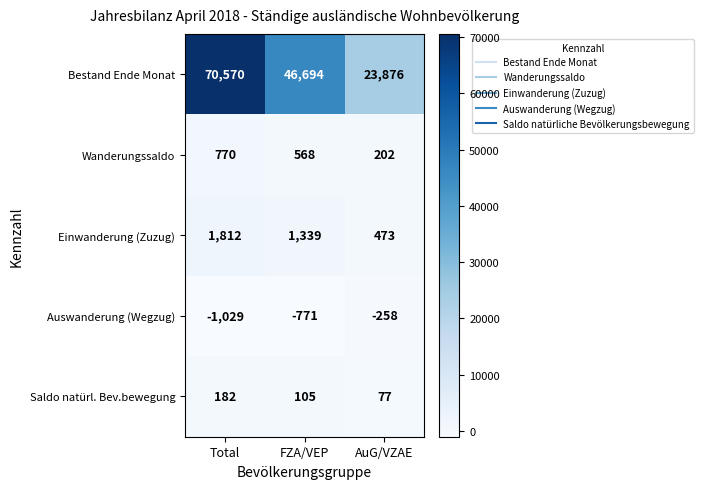

What is the approximate value of Einwanderung (Zuzug) at FZA/VEP, to the nearest 50?

1350